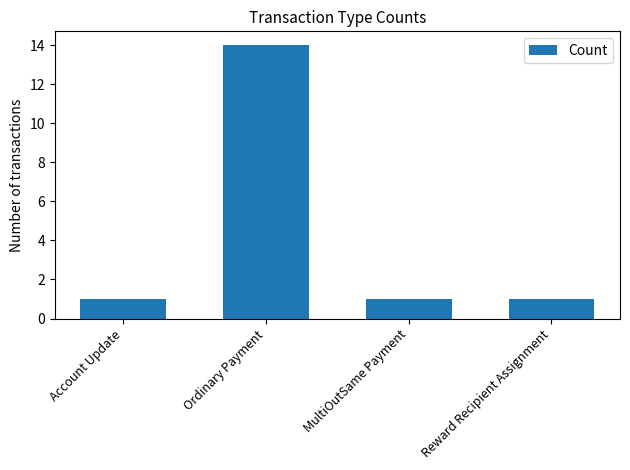

What is the average value?

4